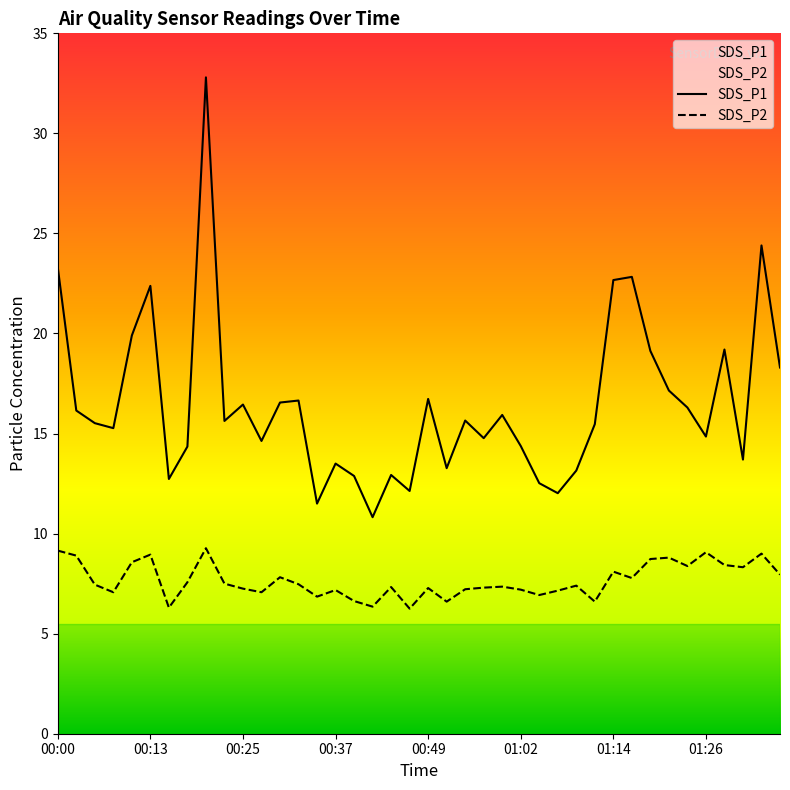

Is the value of SDS_P1 at 00:05 greater than the value of SDS_P2 at 00:30?

Yes